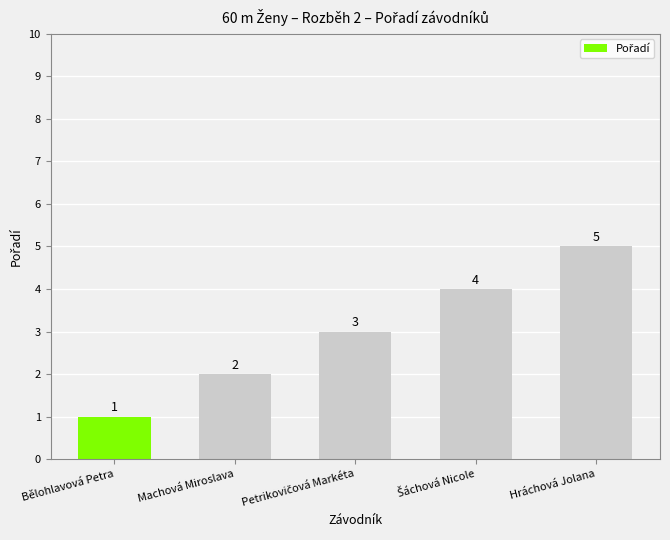

How many values are between 2 and 4?

3